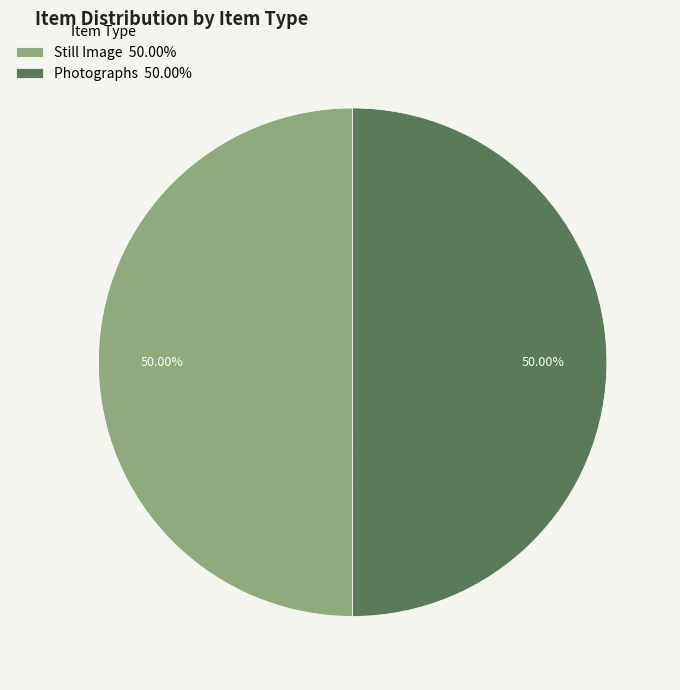

Approximately how many times larger is the value at Photographs 50.00% compared to Still Image 50.00%?

1.0